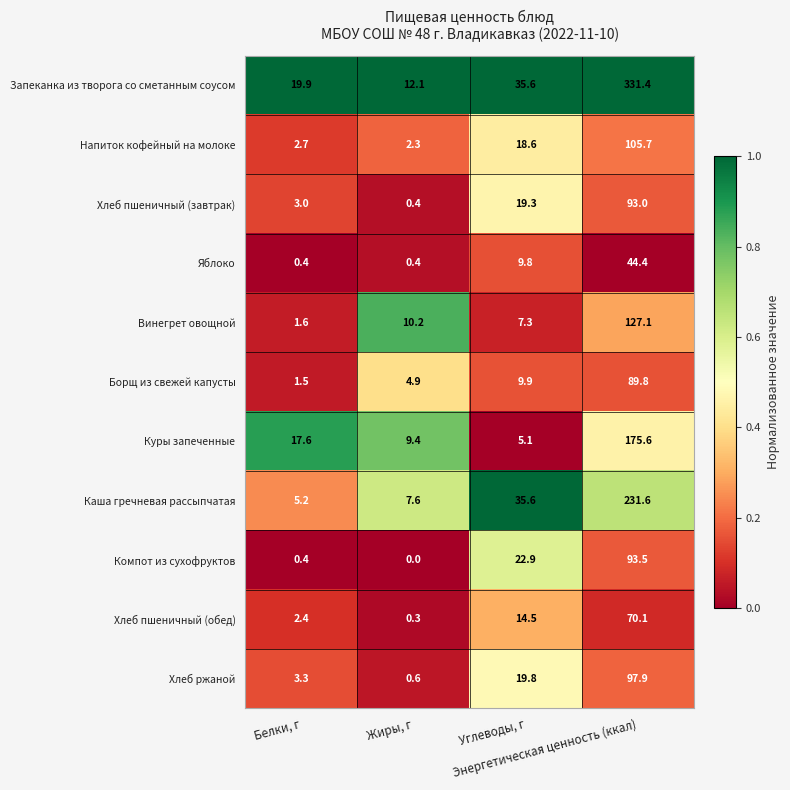

What is the sum of all Хлеб ржаной values?

121.6